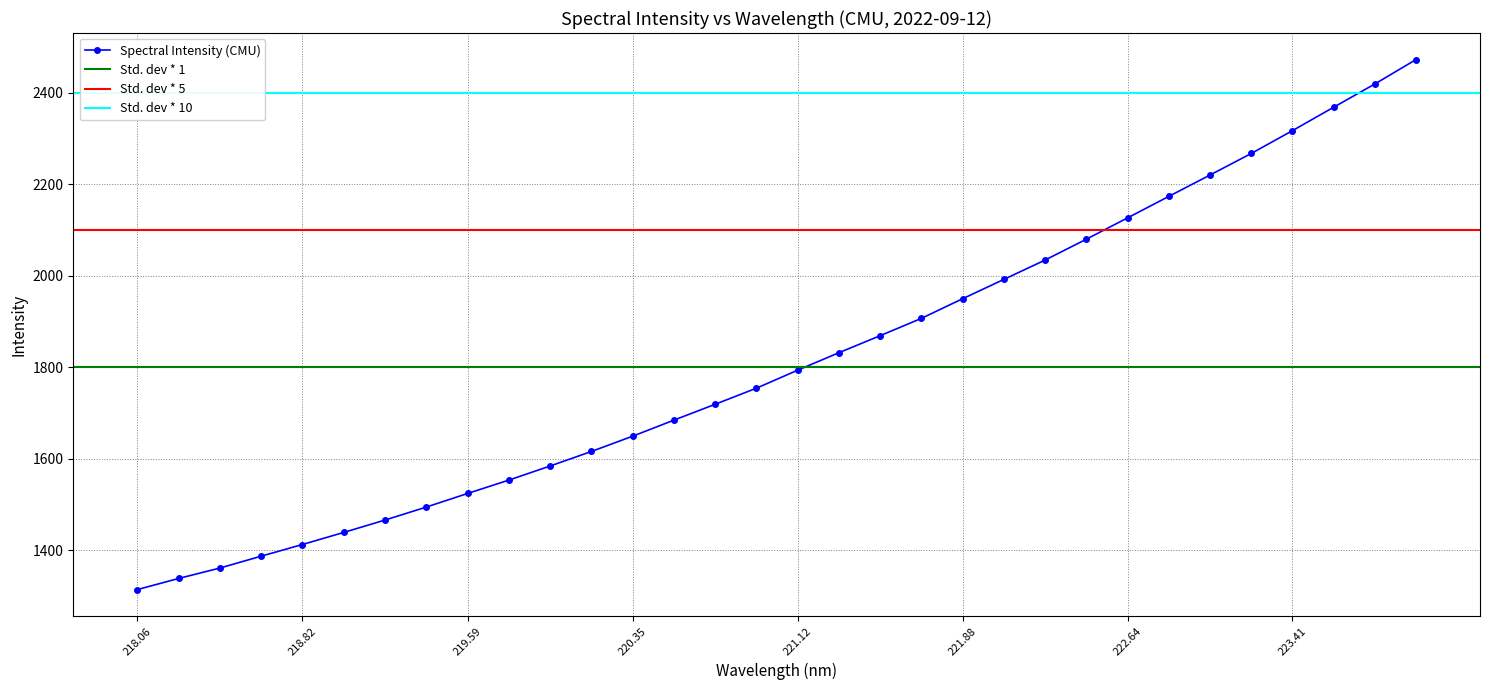

Reading left to right, transcribe all the data shown in this chart.

1313.5	1337.8	1360.6	1386.5	1412.1	1438.5	1465.6	1493.9	1523.7	1552.9	1583.7	1615.5	1648.9	1684.0	1718.8	1753.9	1793.3	1831.5	1868.7	1906.6	1949.6	1991.8	2034.1	2079.7	2126.3	2173.3	2220.0	2267.1	2317.0	2368.3	2419.1	2472.5